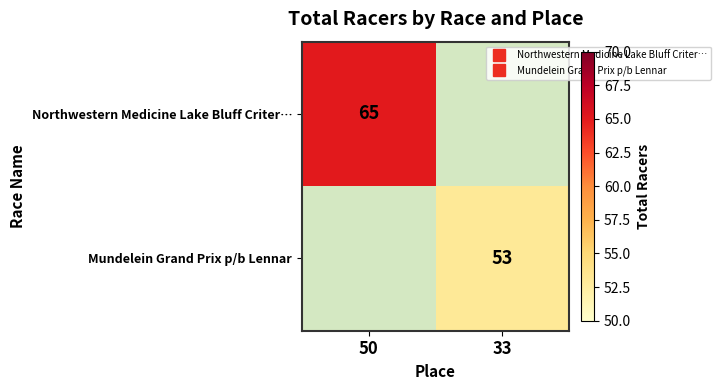

What is the sum of the Northwestern Medicine Lake Bluff Criter… values at 50 and 33?

65